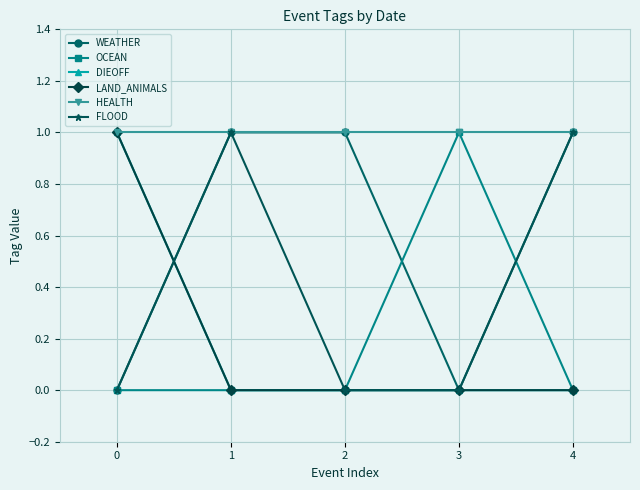

Which series has the widest spread of values?

WEATHER